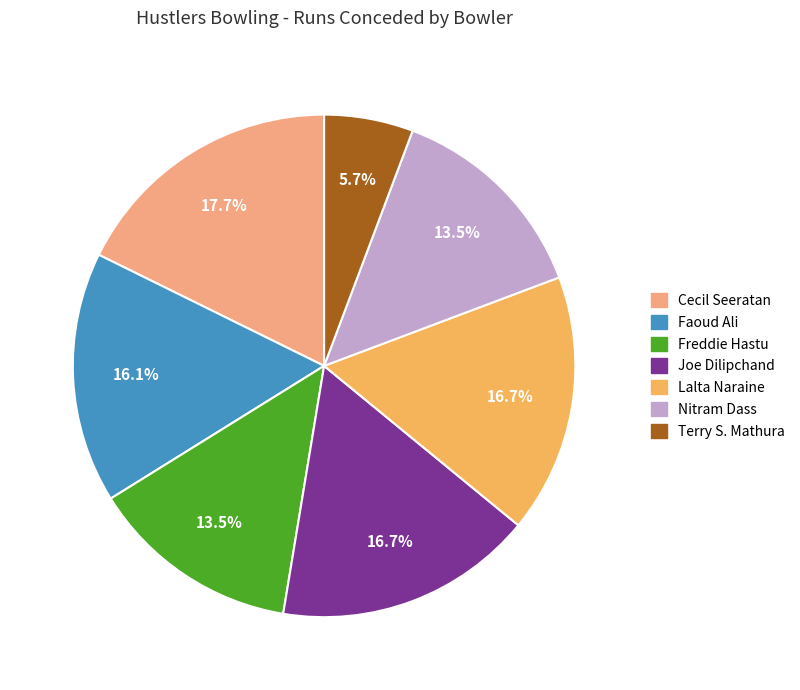

What is the largest slice in the pie chart?

Cecil Seeratan